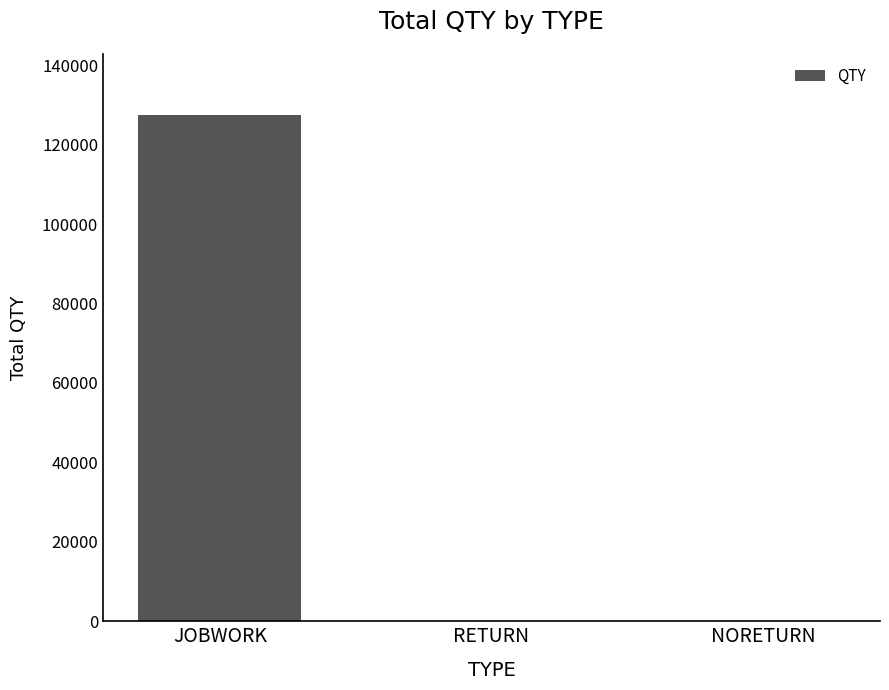

How many series are shown in this chart?

1